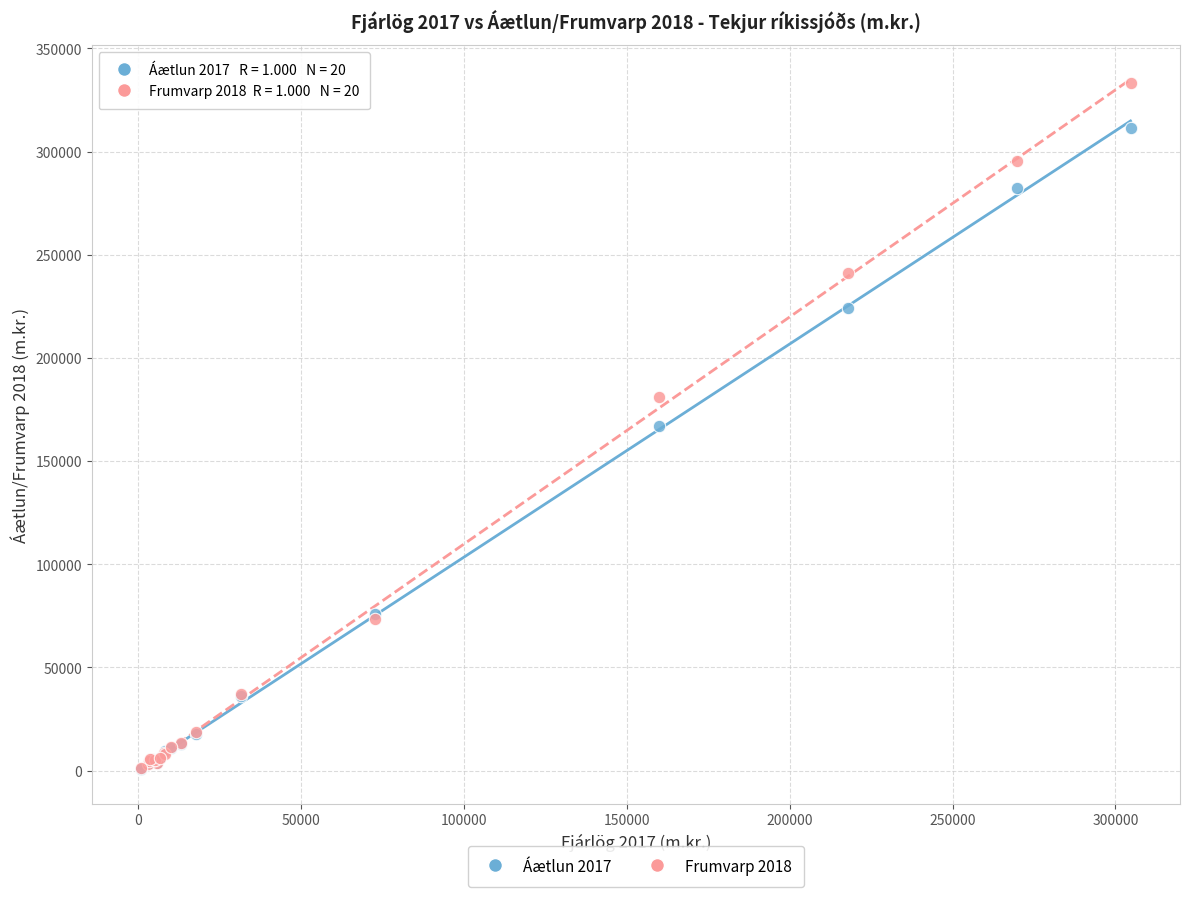

What are all the series names shown in the legend?

Áætlun 2017, Frumvarp 2018